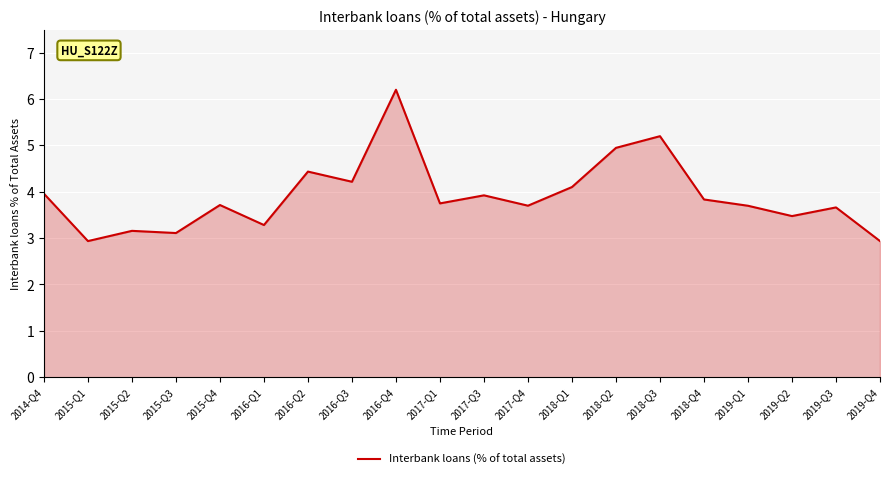

What position from the left is 2019-Q2?

18